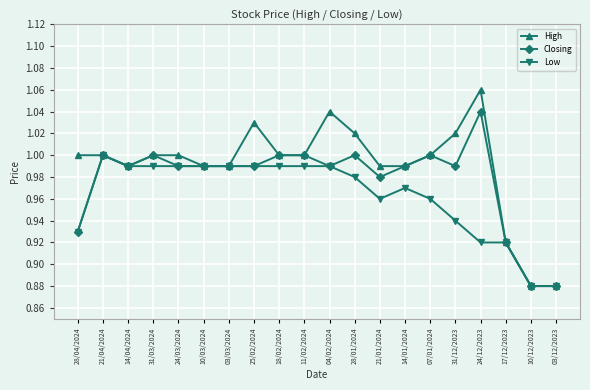

Rank the series by their maximum value, from highest to lowest.

High, Closing, Low